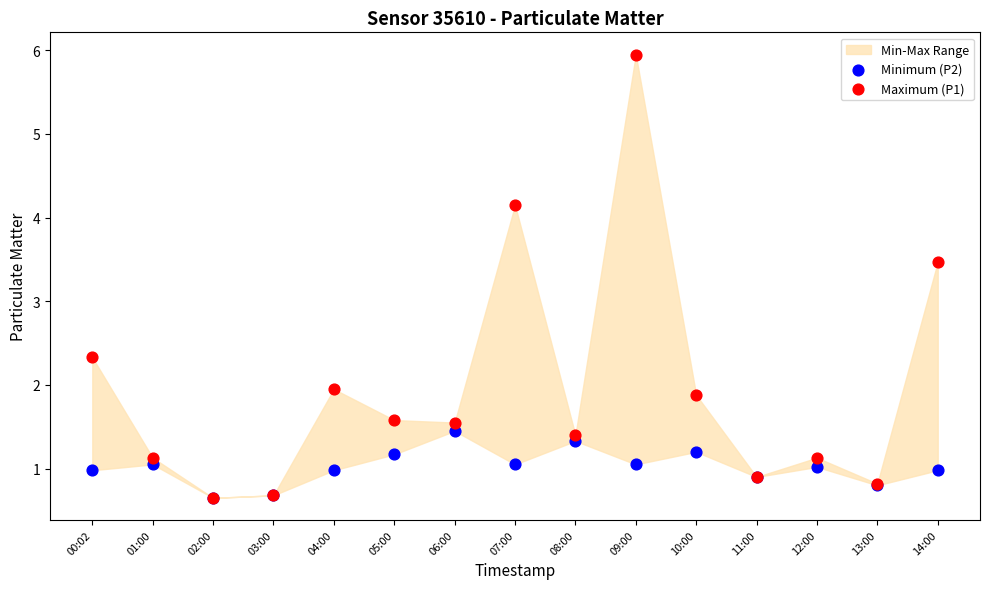

Across all series, what Y value is closest to 3?

3.5